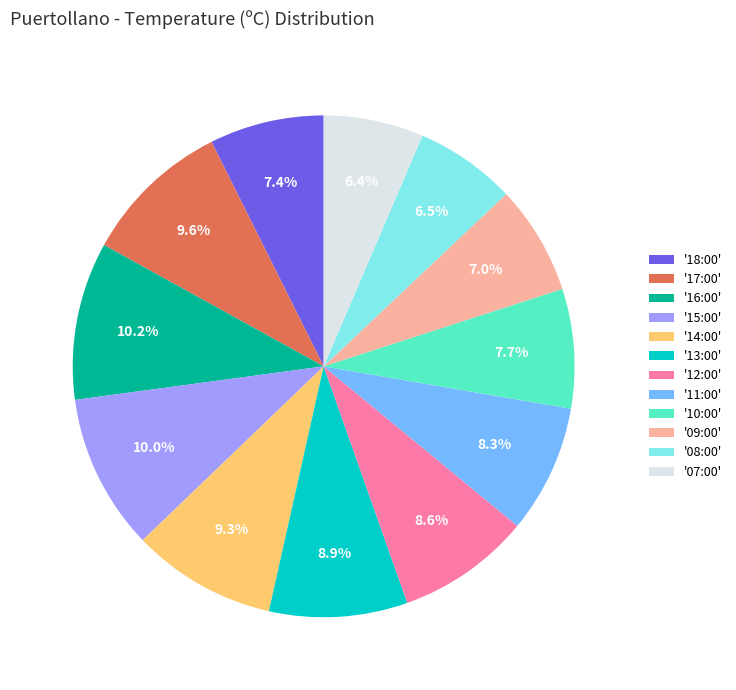

To the nearest percent, what is the average slice percentage?

8%